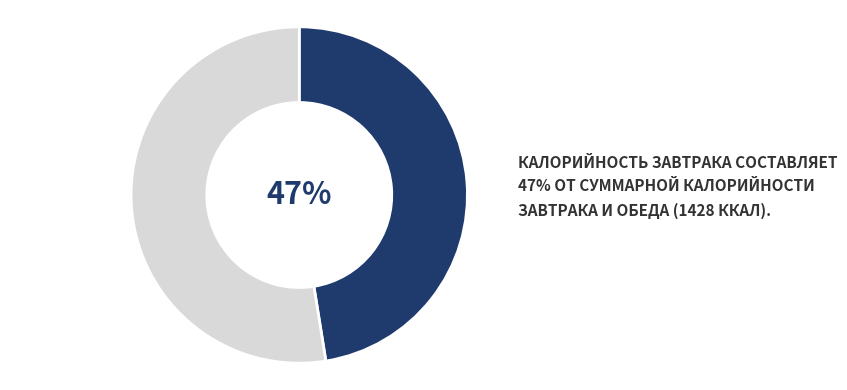

To the nearest percent, what is the average slice percentage?

50%